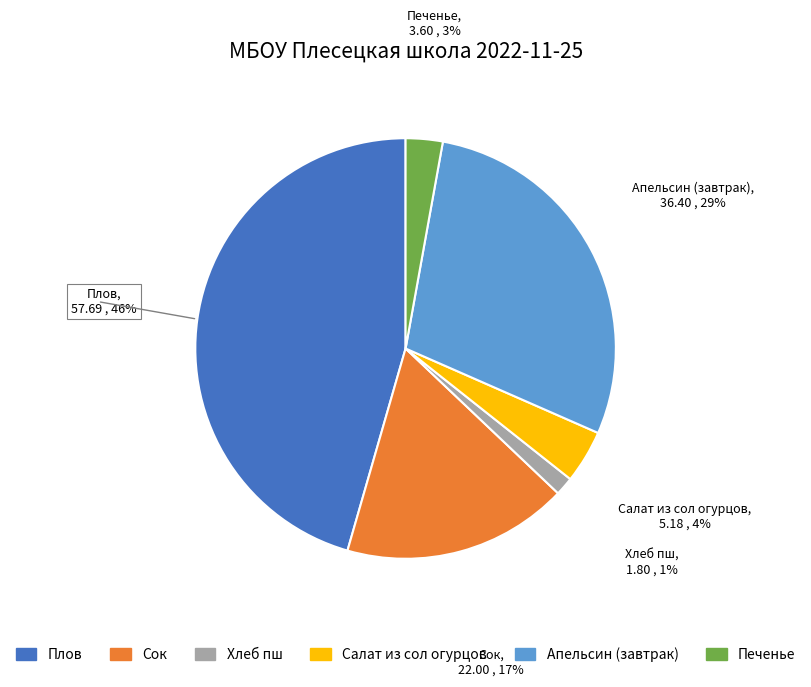

How many segments does this pie chart have?

6